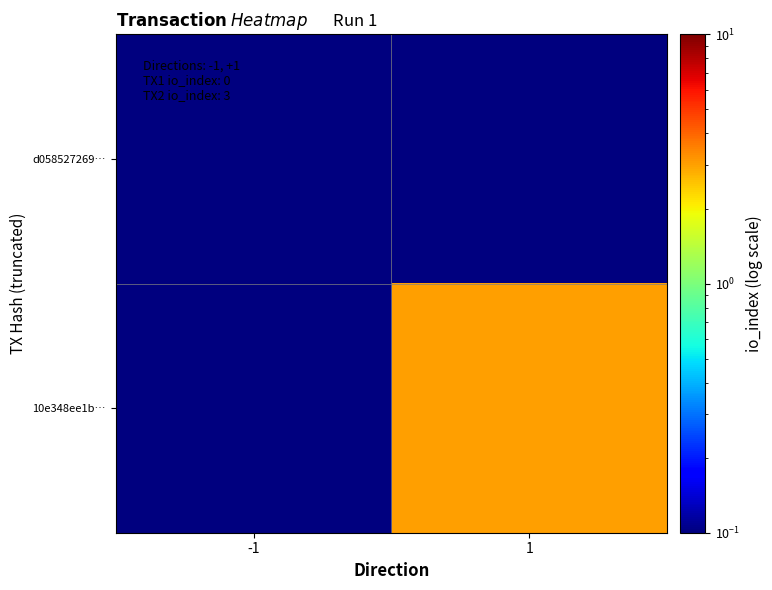

Reading left to right, transcribe all the data shown in this chart.

d058527269…: -1=0.1	1=0.1
10e348ee1b…: -1=0.1	1=3.0